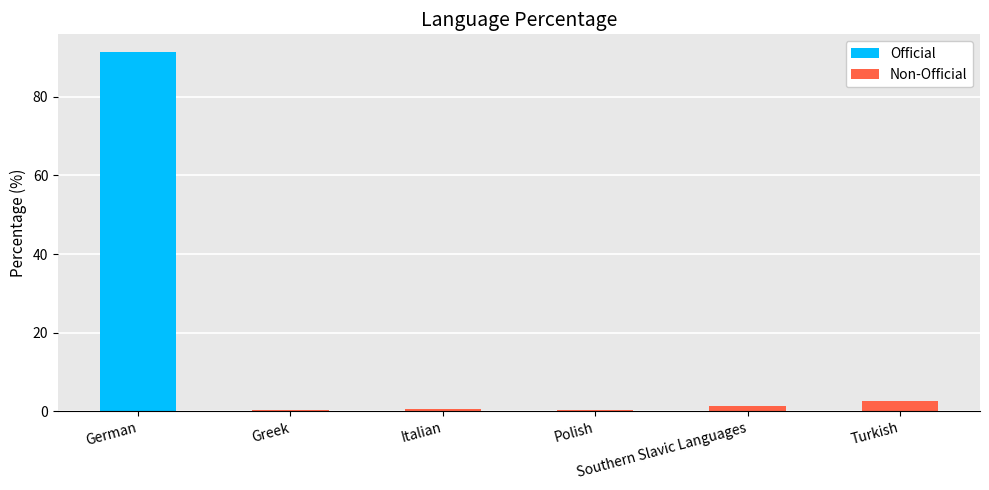

What is the maximum value for Non-Official?

2.6